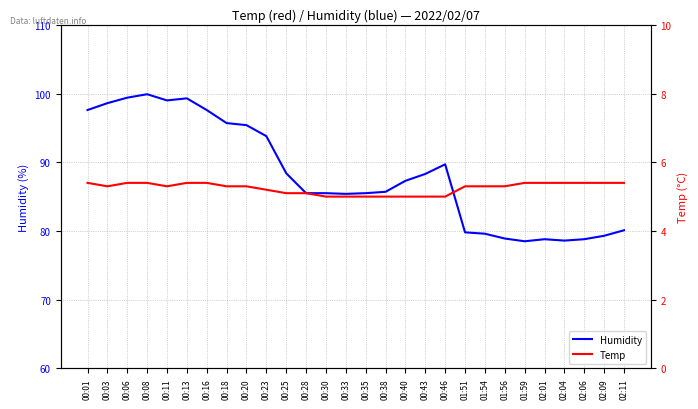

True or false: Humidity and Temp cross at least once.

False